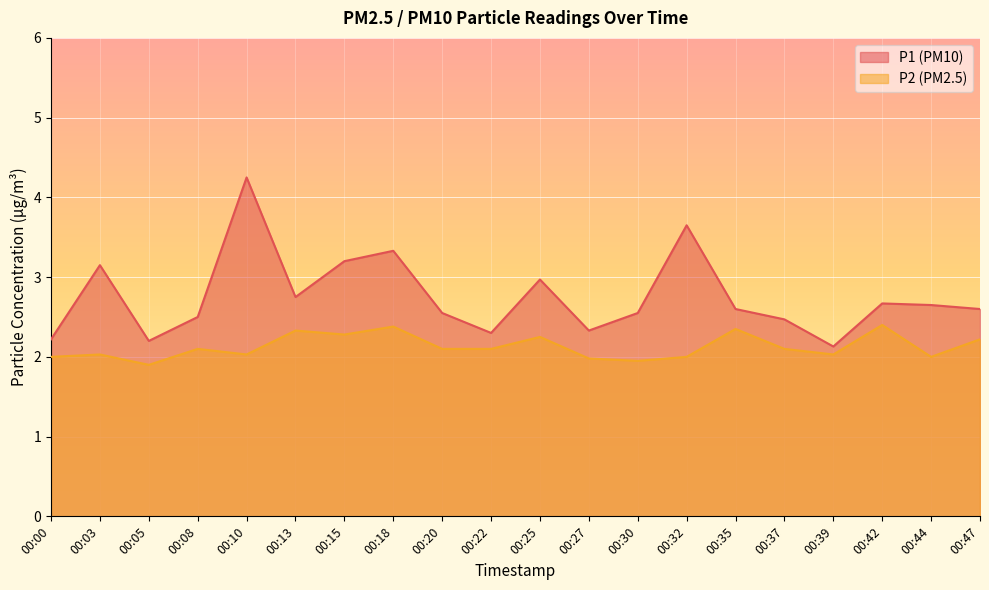

What is the difference between the P1 values at 00:13 and 00:05?

0.5